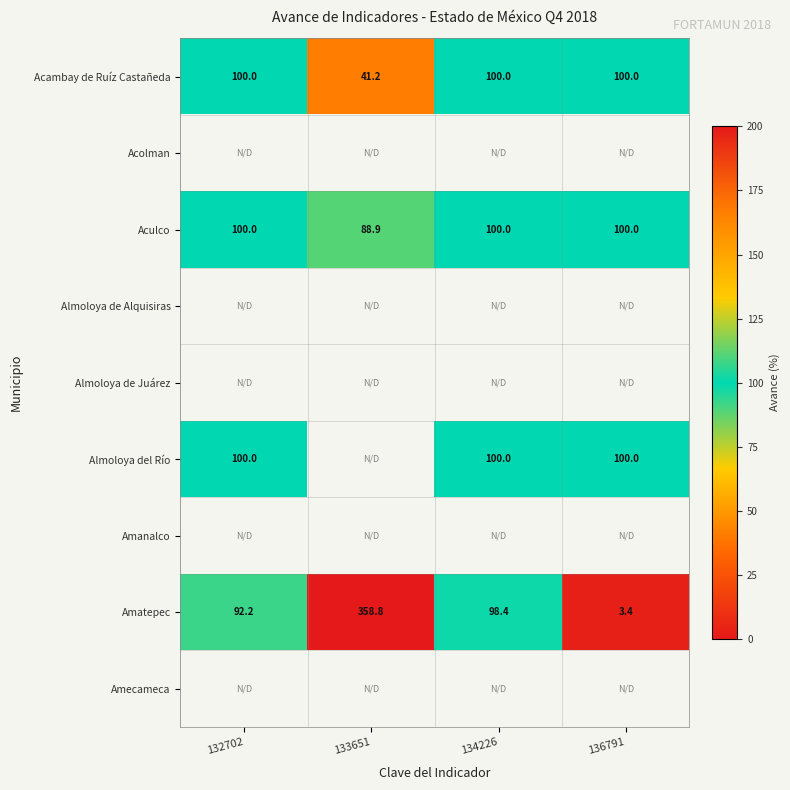

What is the sum of all Acambay de Ruíz Castañeda values?

341.2